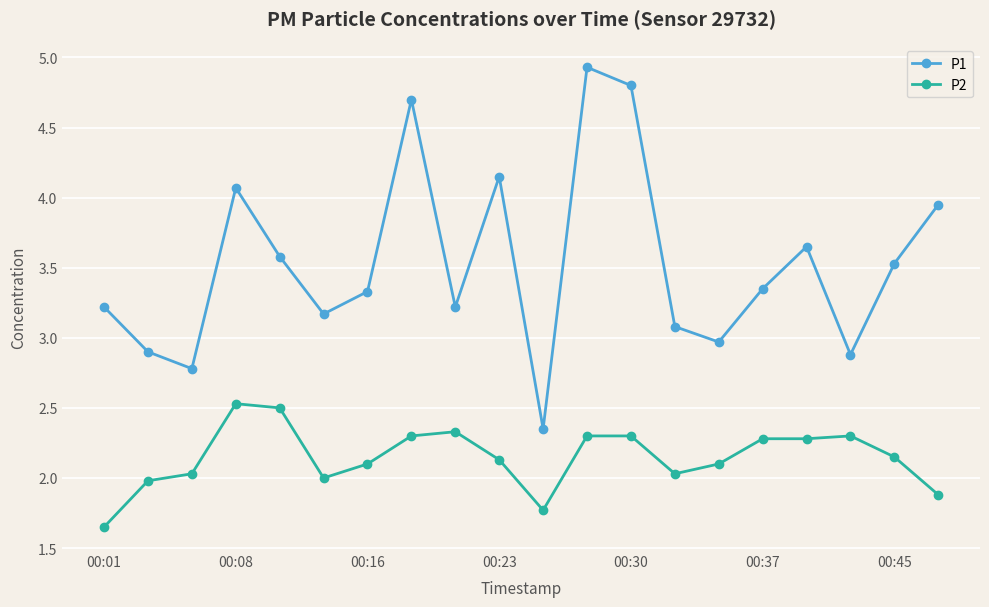

True or false: P1 and P2 cross at least once.

False